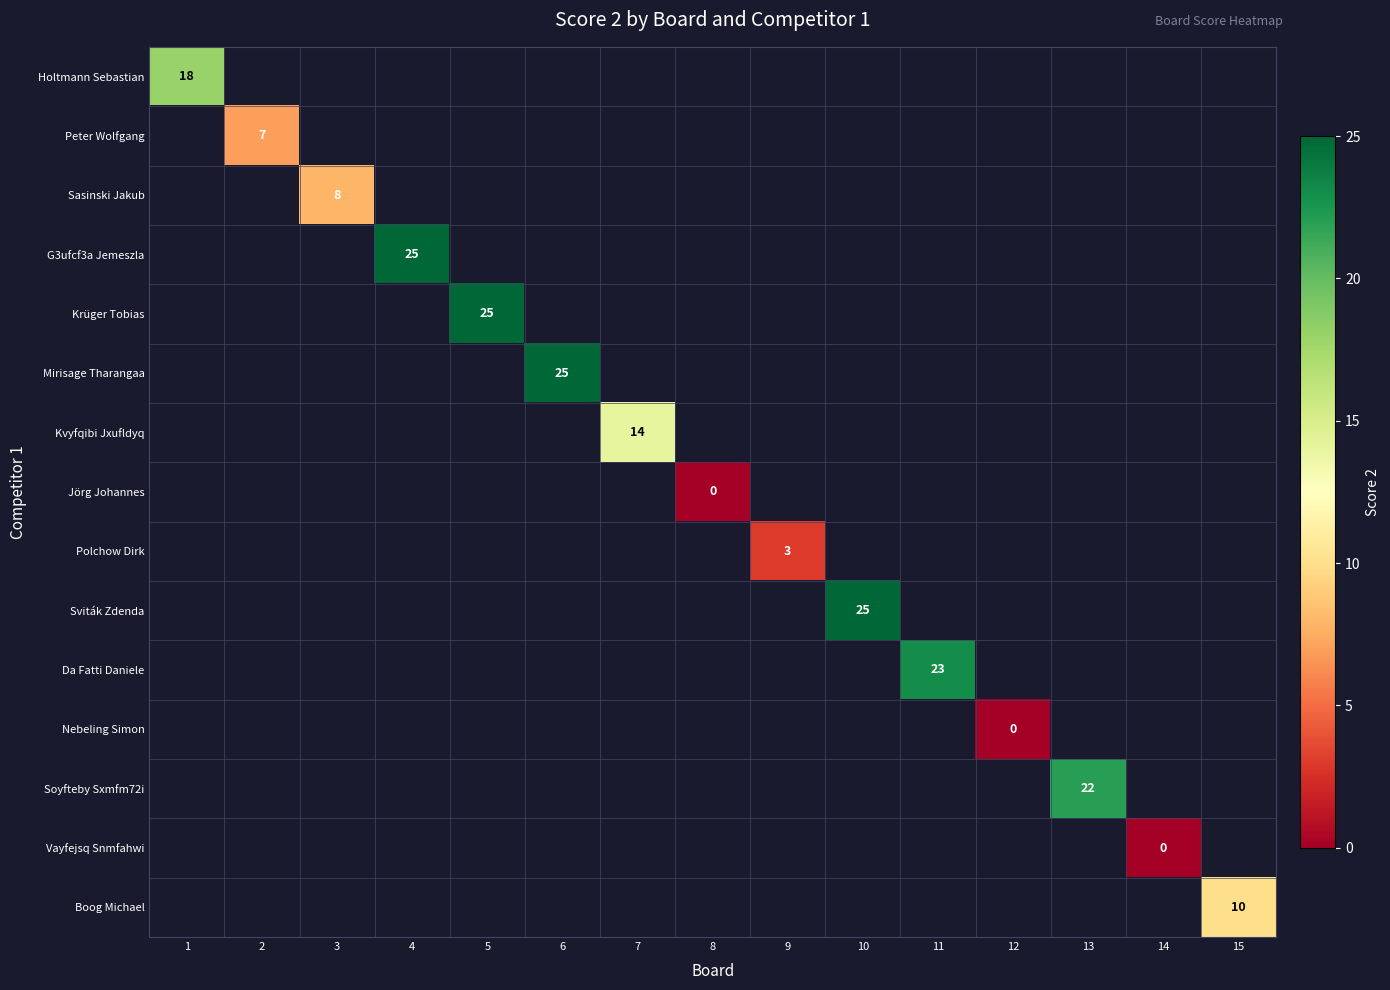

Is it true that Polchow Dirk equals 3 at 9?

True